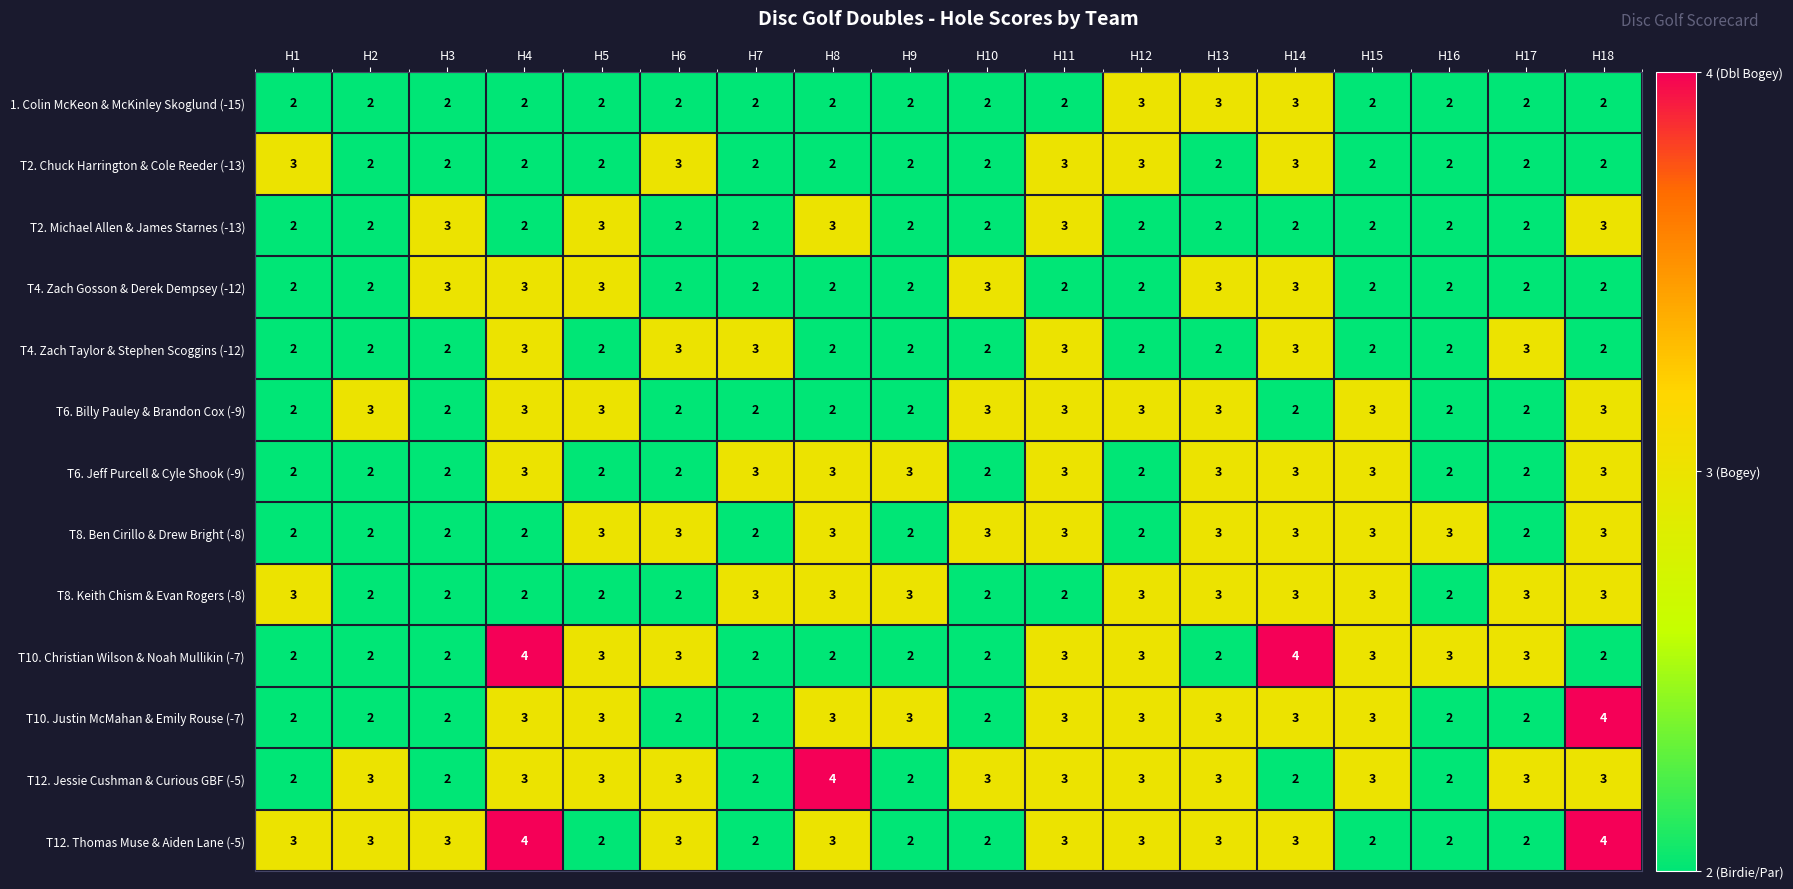

Count the T4. Zach Taylor & Stephen Scoggins (-12) values in the range 2 to 3.

18